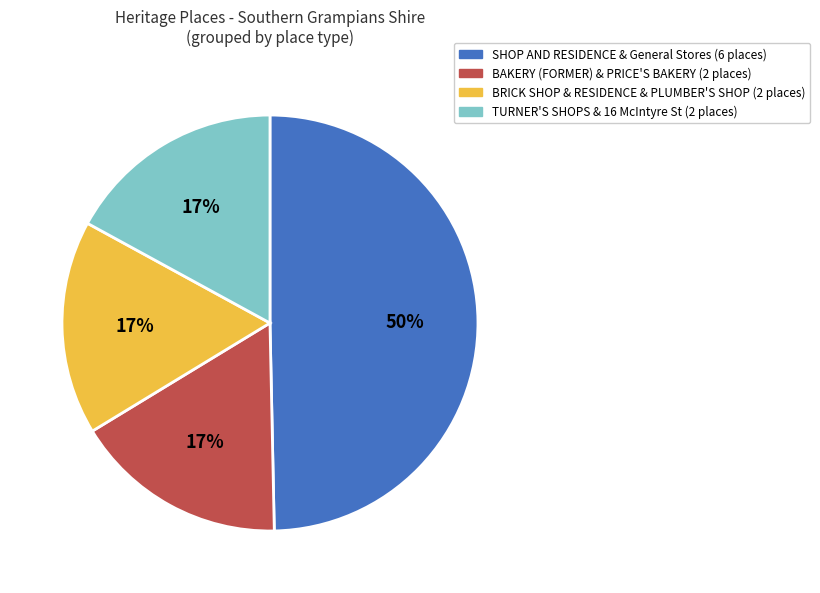

Count the number of slices in the pie.

4